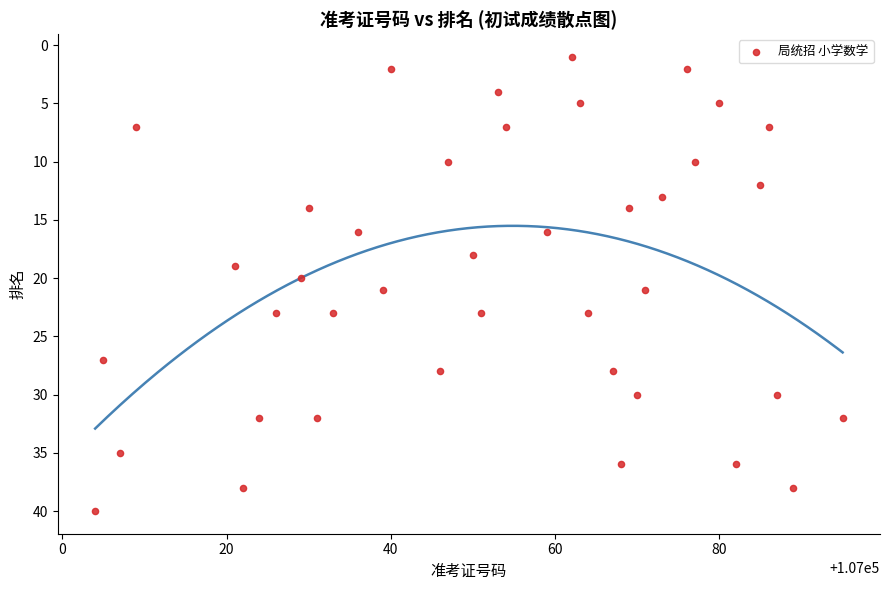

What is the range of Y values (max minus min)?

39